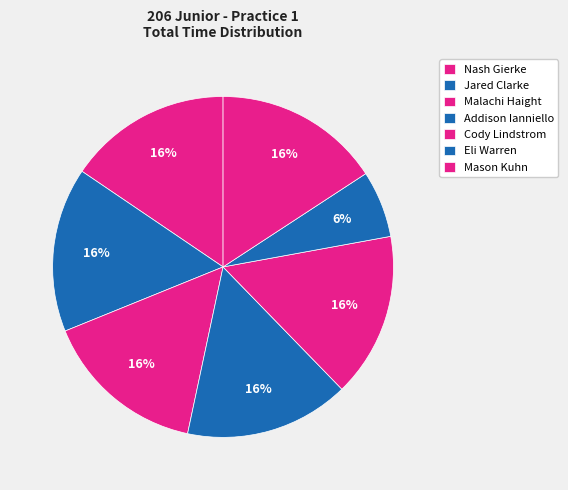

How many slices are in this pie chart?

7